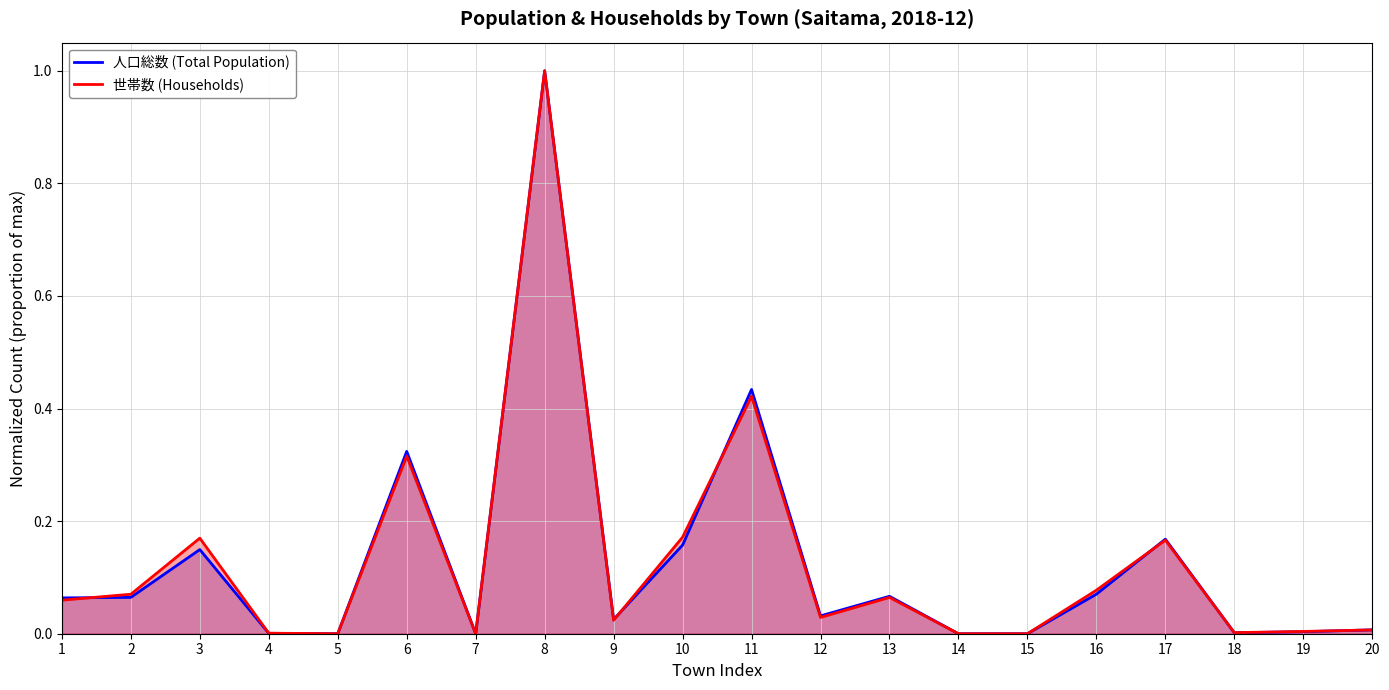

Count the number of categories in the chart.

20